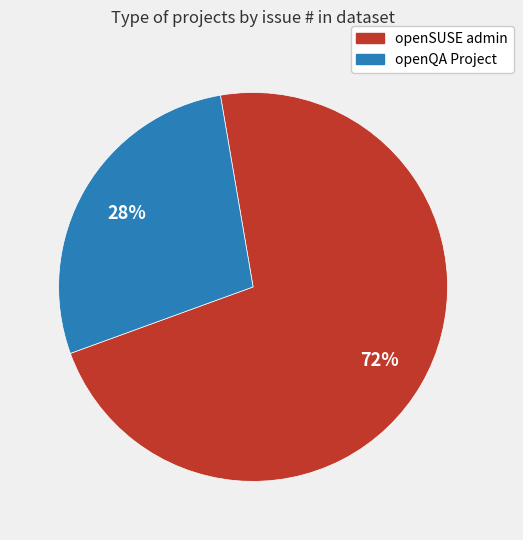

To the nearest percent, what is the average slice percentage?

50%